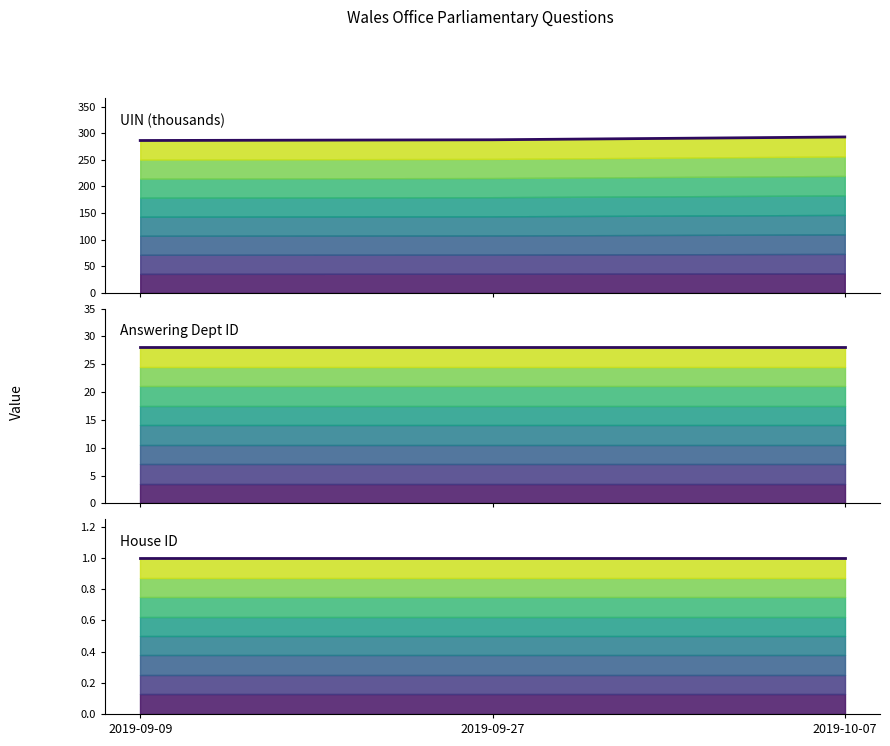

What is the total value across all series at 2019-09-27?

316.7